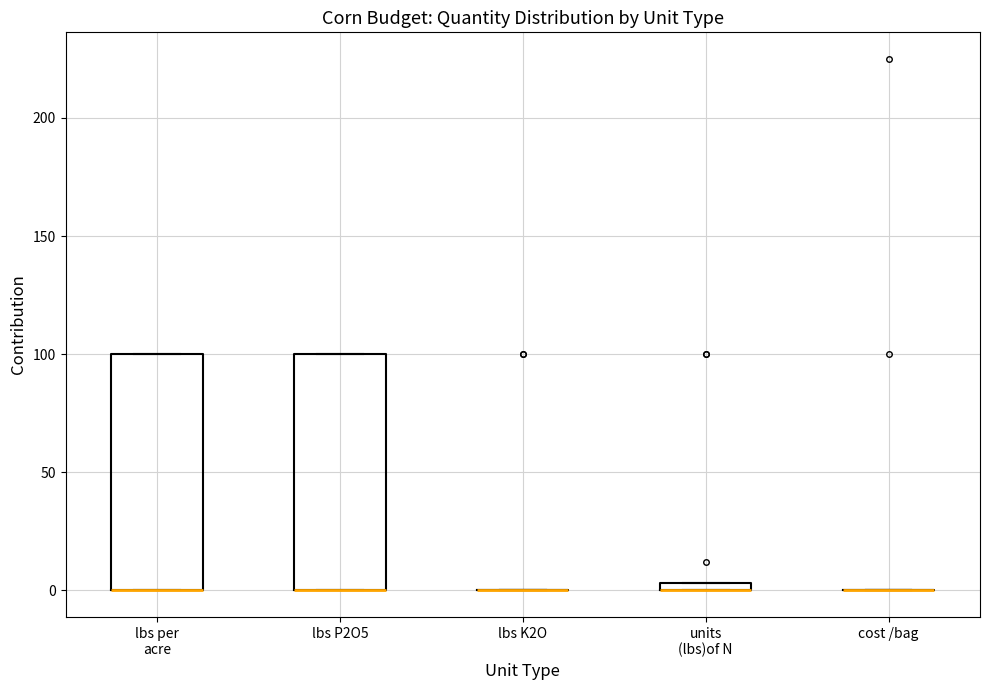

Where is the lower edge of the box for lbs P2O5 on the y-axis? The values are not printed on the chart, so give them approximately, as read against the axis.

0